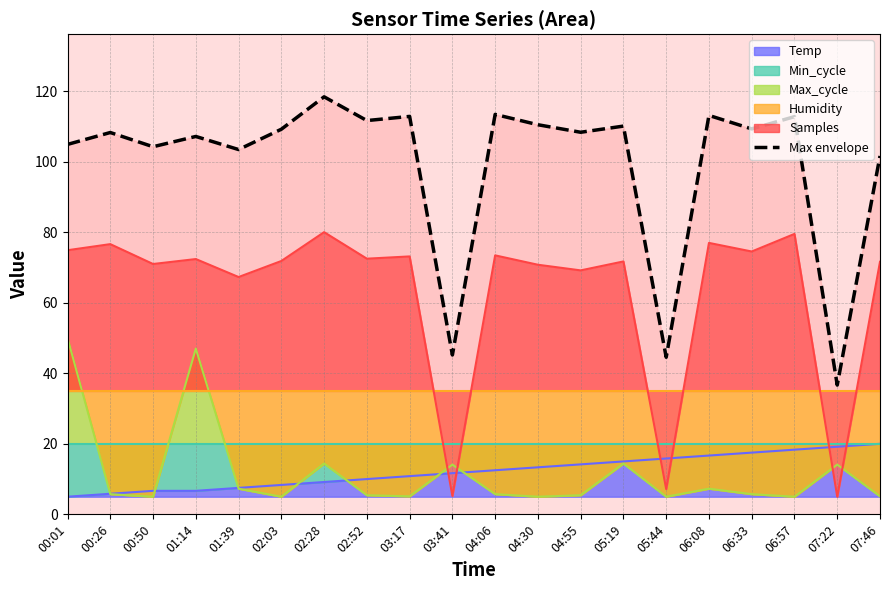

At which category does the chart reach its peak across all series?

02:28